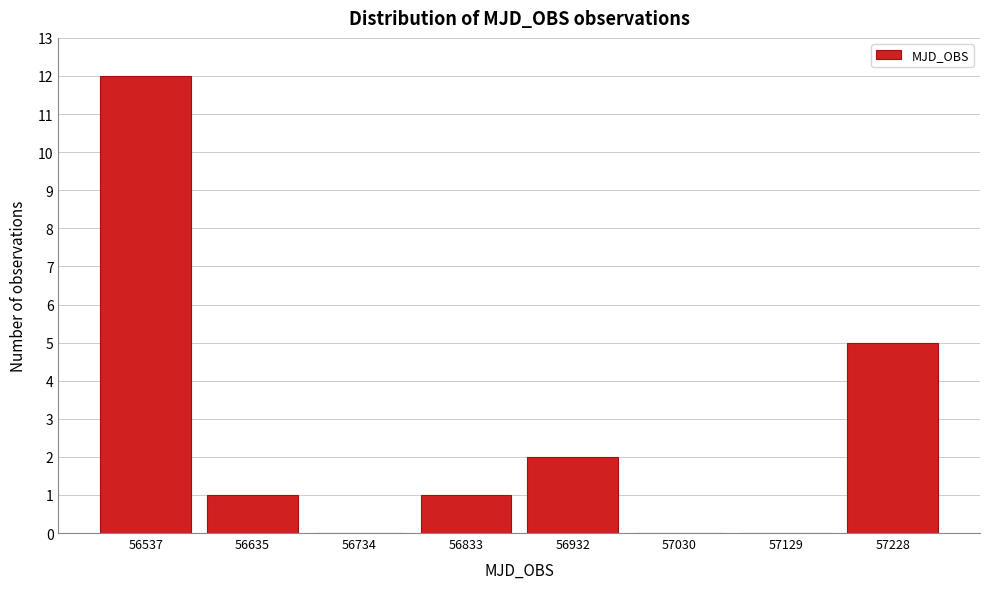

Reading left to right, extract all data points from this chart.

56537=12	56635=1	56734=0	56833=1	56932=2	57030=0	57129=0	57228=5